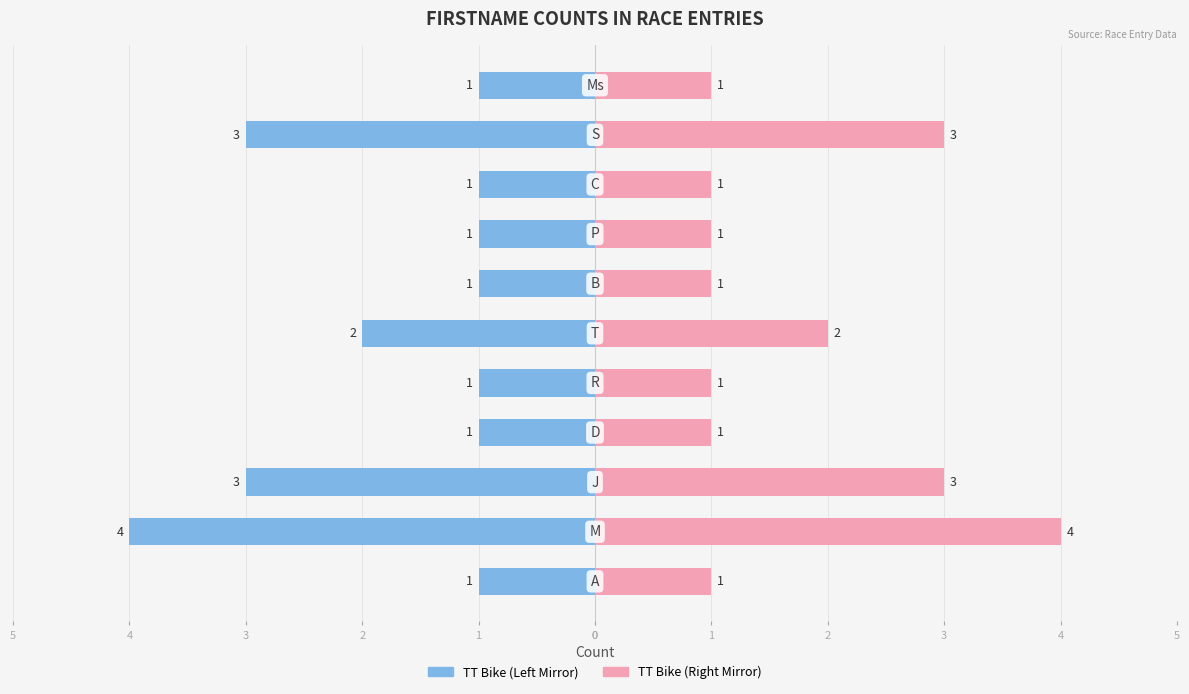

Is the value of TT Bike (Left) at 1 greater than the value of TT Bike (Right) at 3?

No